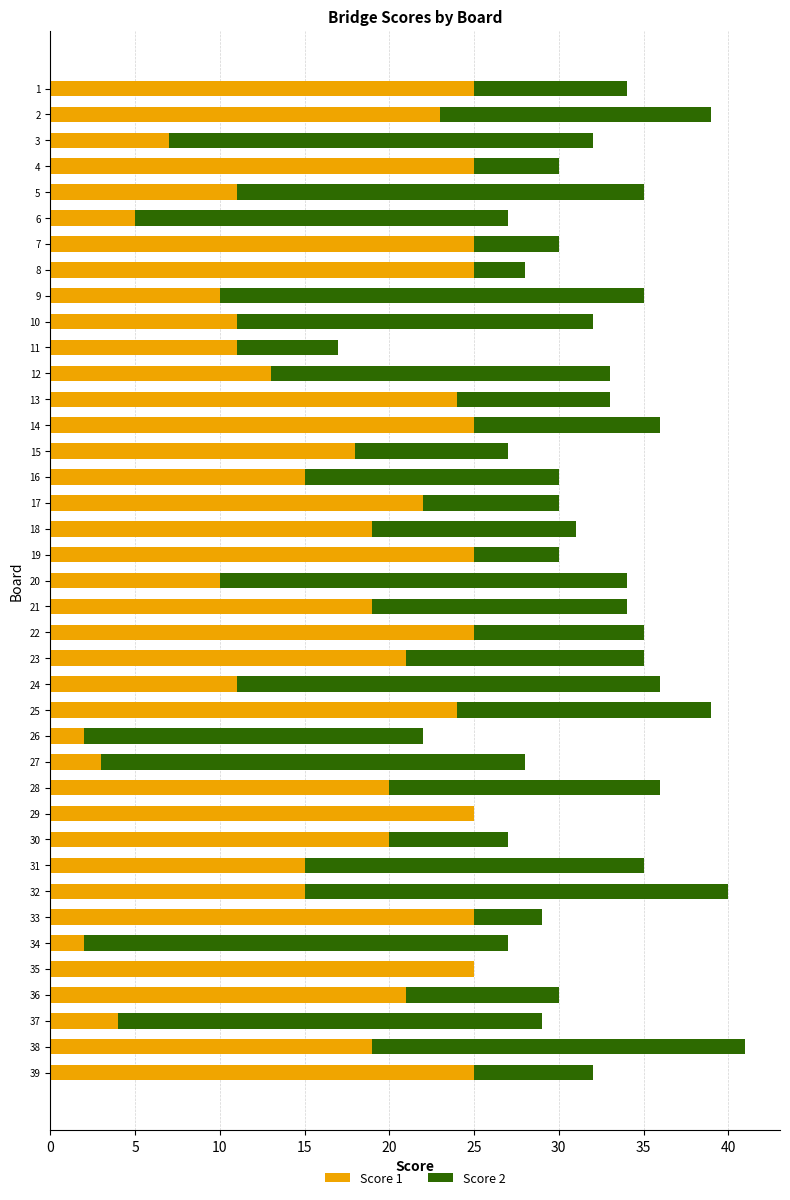

At which category is the sum across all series the highest?

38